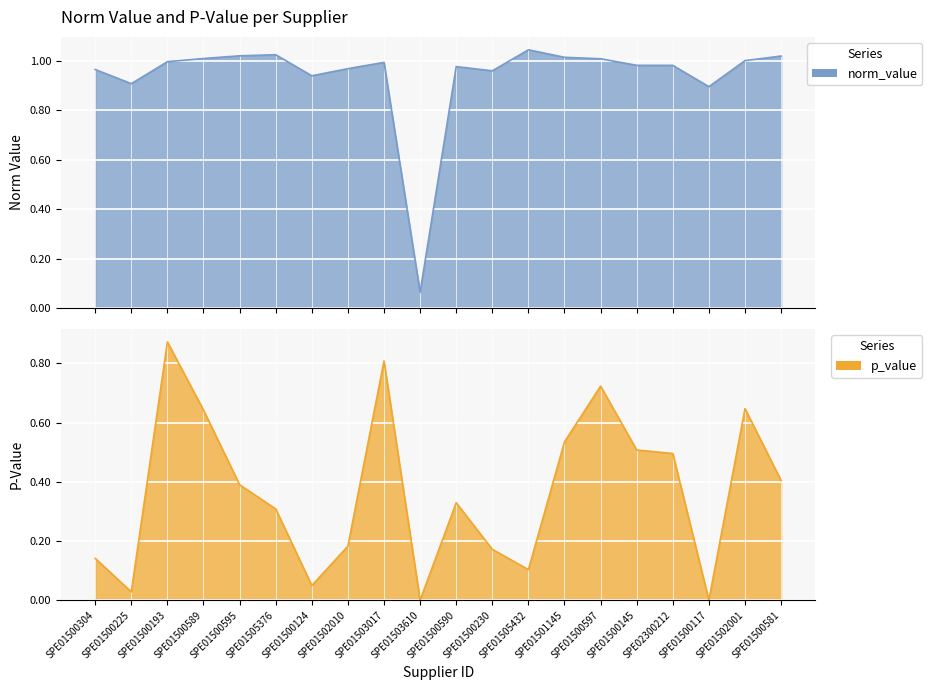

At SPE01500145, list the series in order from smallest to largest.

p_value, norm_value